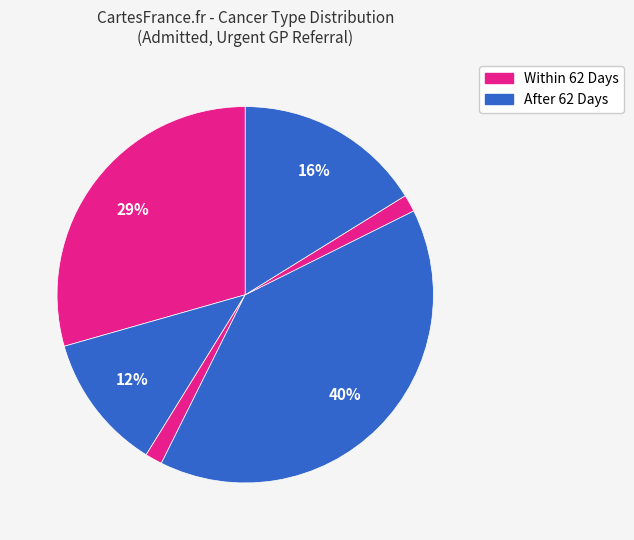

How many slices are in this pie chart?

6